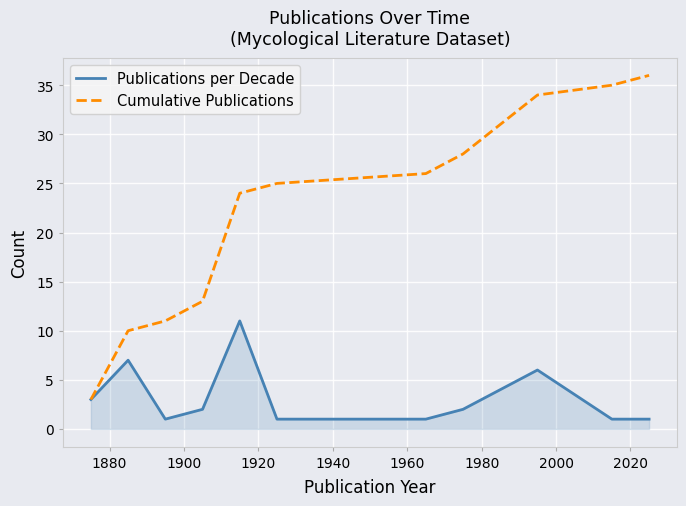

List the series in order of their peak value, highest first.

Cumulative Publications, Publications per Decade